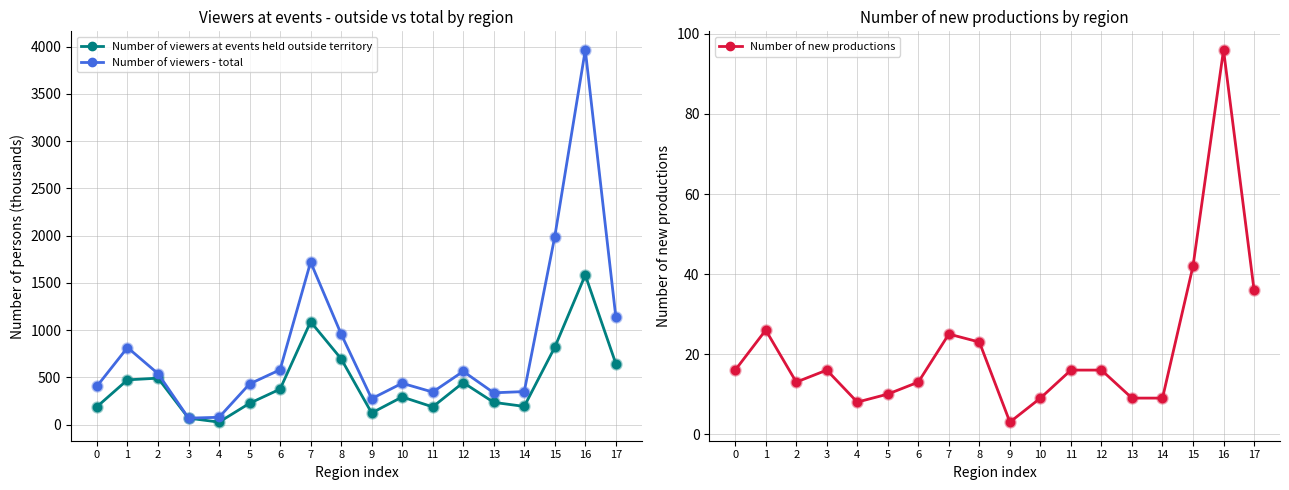

Where is the first local minimum for Number of viewers at events held outside territory?

4